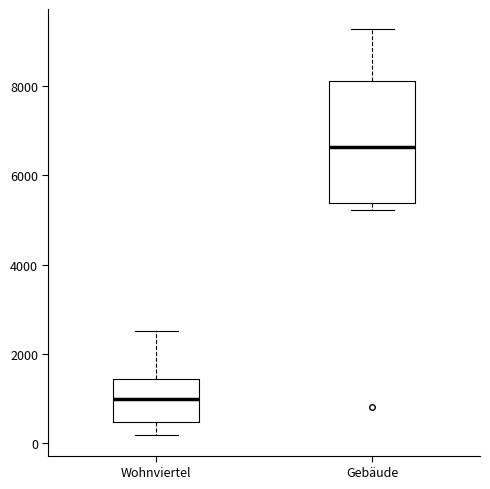

Which box is the tallest, from its lower edge to its upper edge?

Gebäude